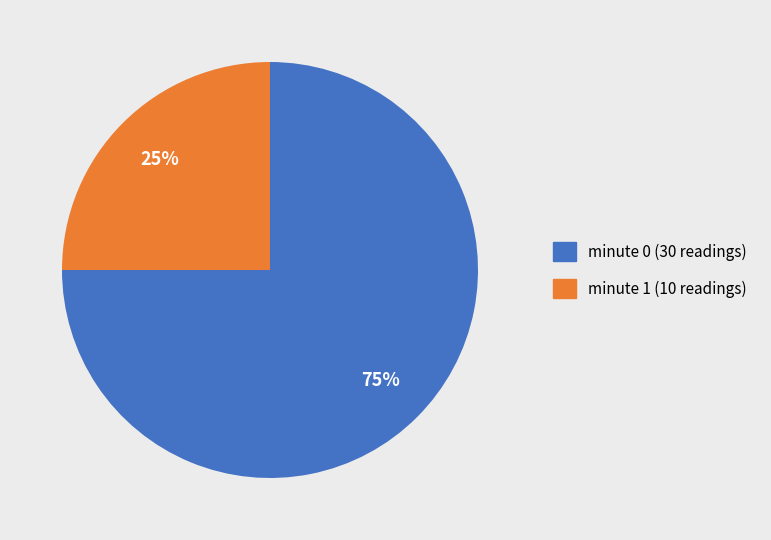

What percentage is the minute 0 slice, to the nearest percent?

75%